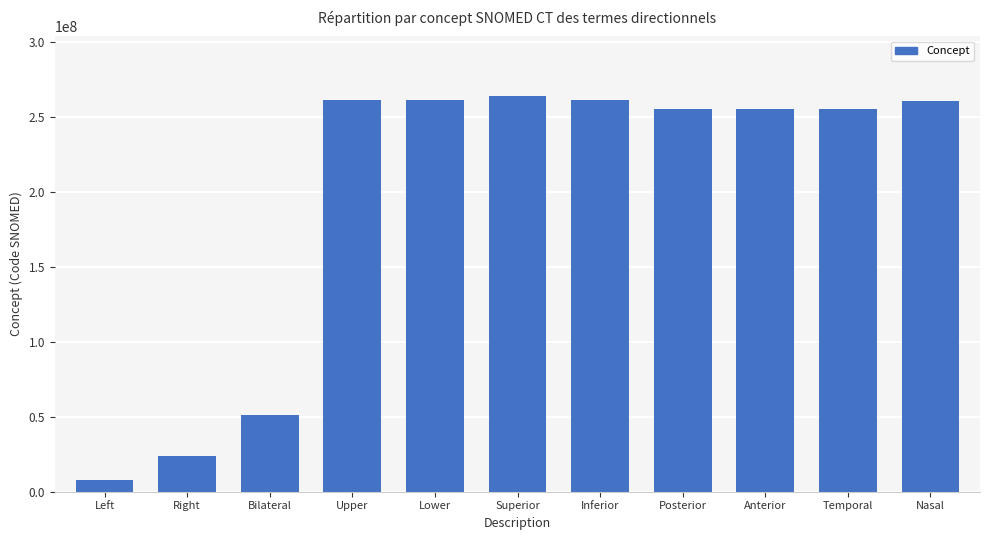

Where is the data nearest to the value 135994000?

Bilateral